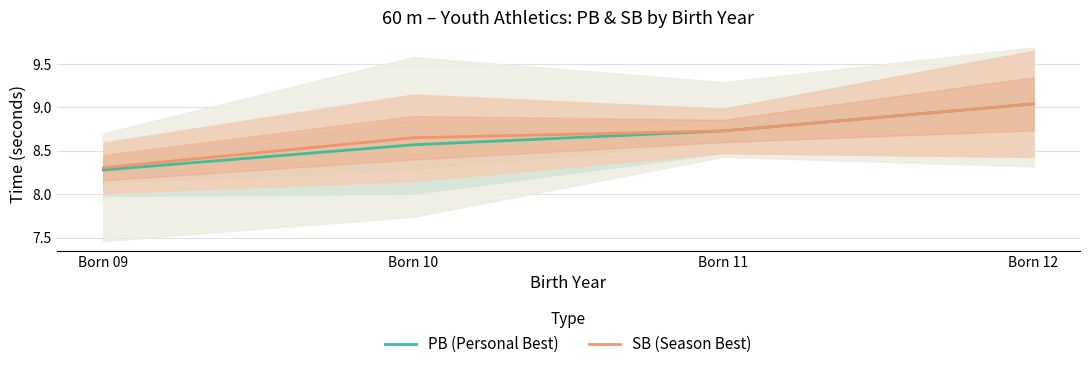

At how many categories does at least one series exceed 8?

4